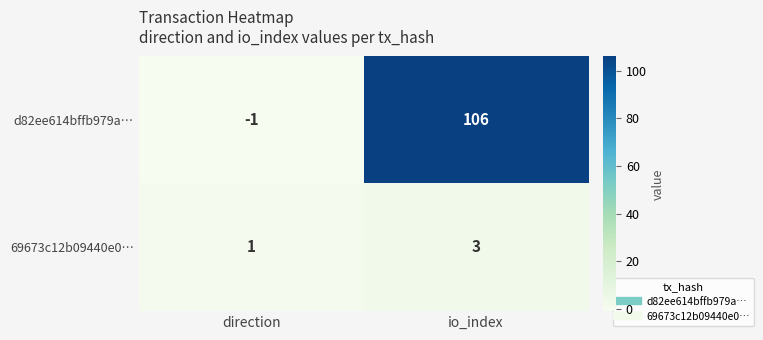

What is the highest value of the d82ee614bffb979a… series?

106